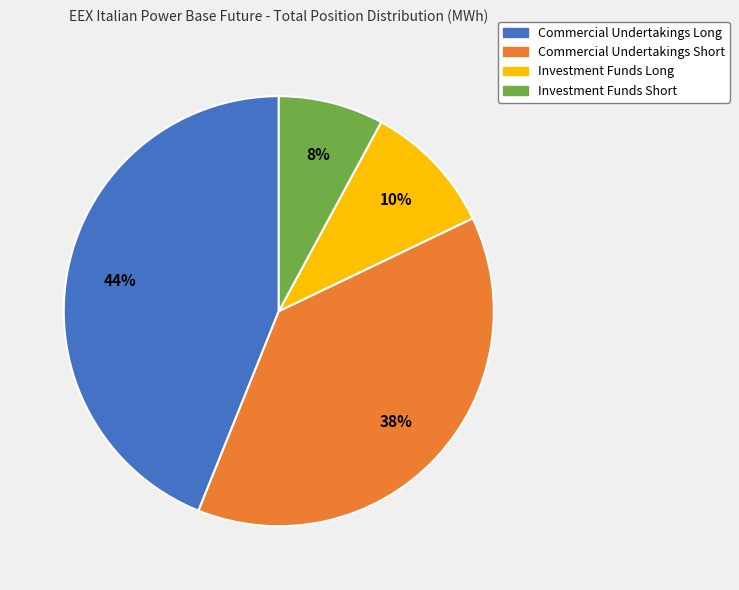

Is it true that Commercial Undertakings Long is 35% of the pie?

False